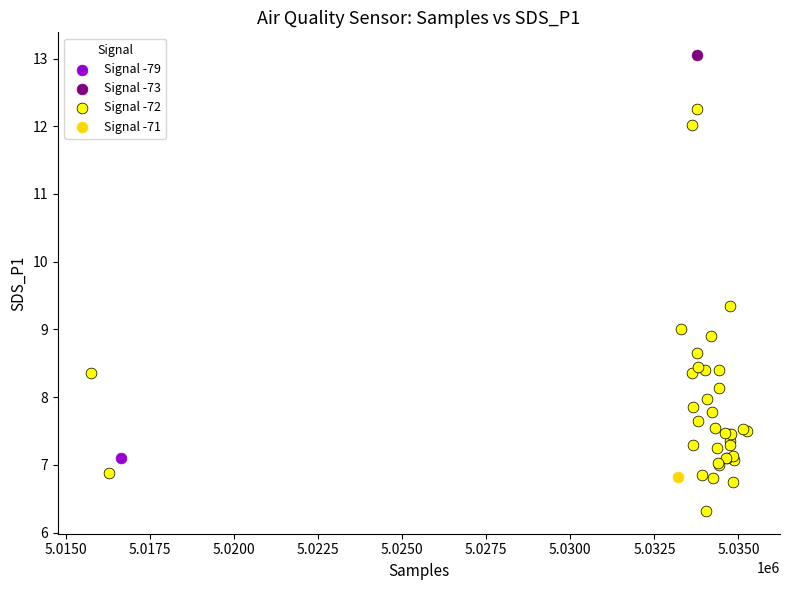

What are all the series names shown in the legend?

Signal -79, Signal -73, Signal -72, Signal -71